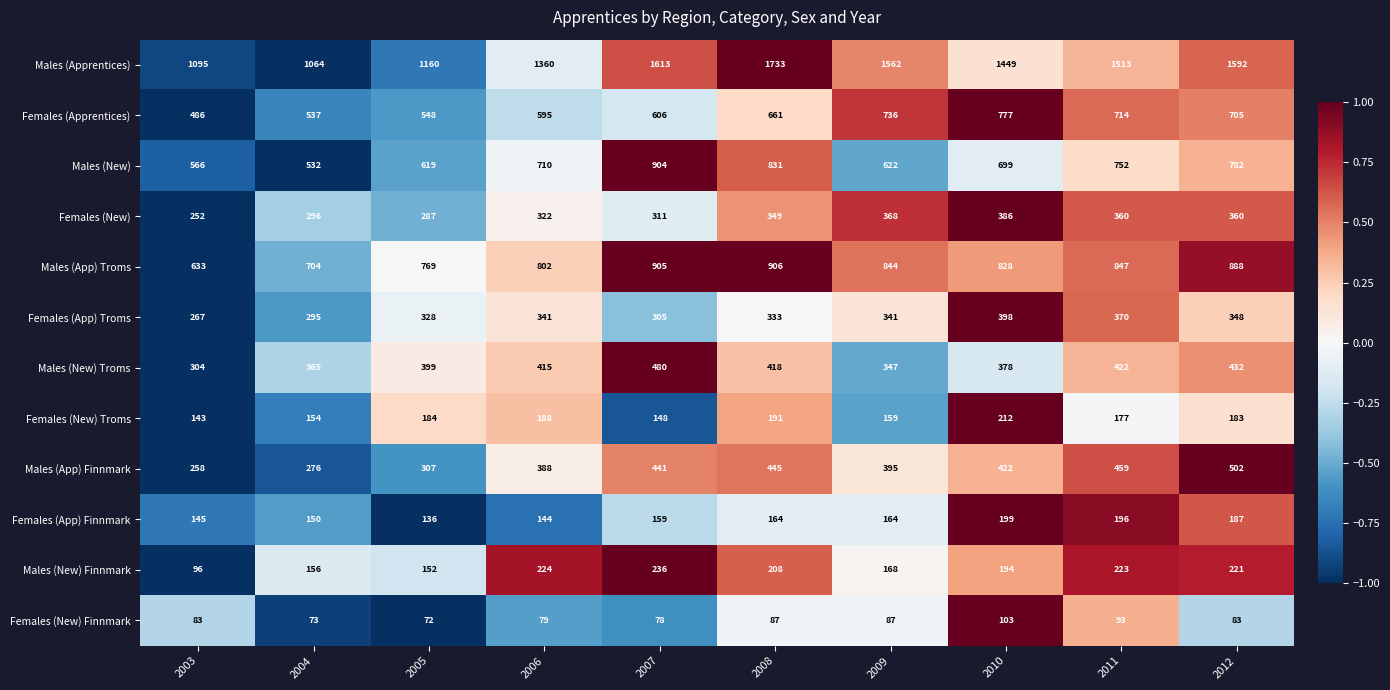

Count the number of data series in this chart.

12